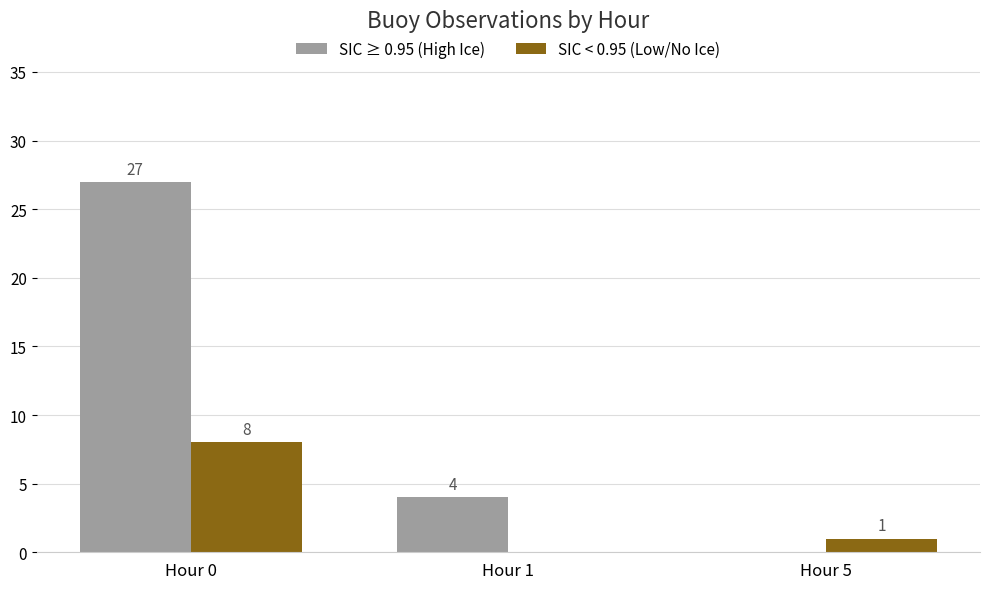

The value of SIC ≥ 0.95 (High Ice) at Hour 1 is 6. True or false?

False